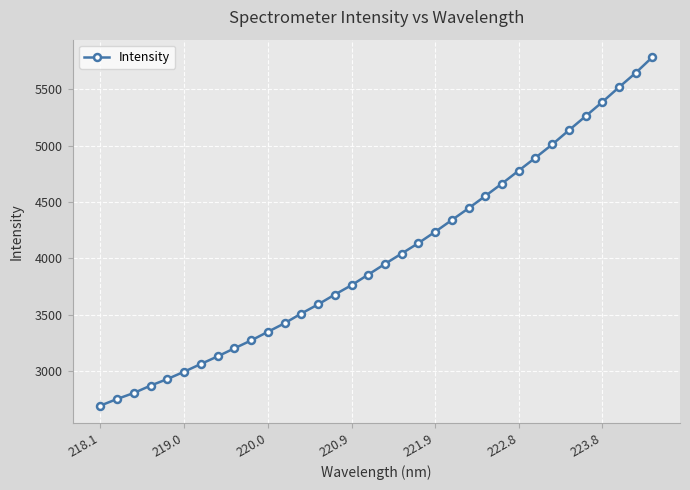

What is the maximum value shown in the chart?

5786.3